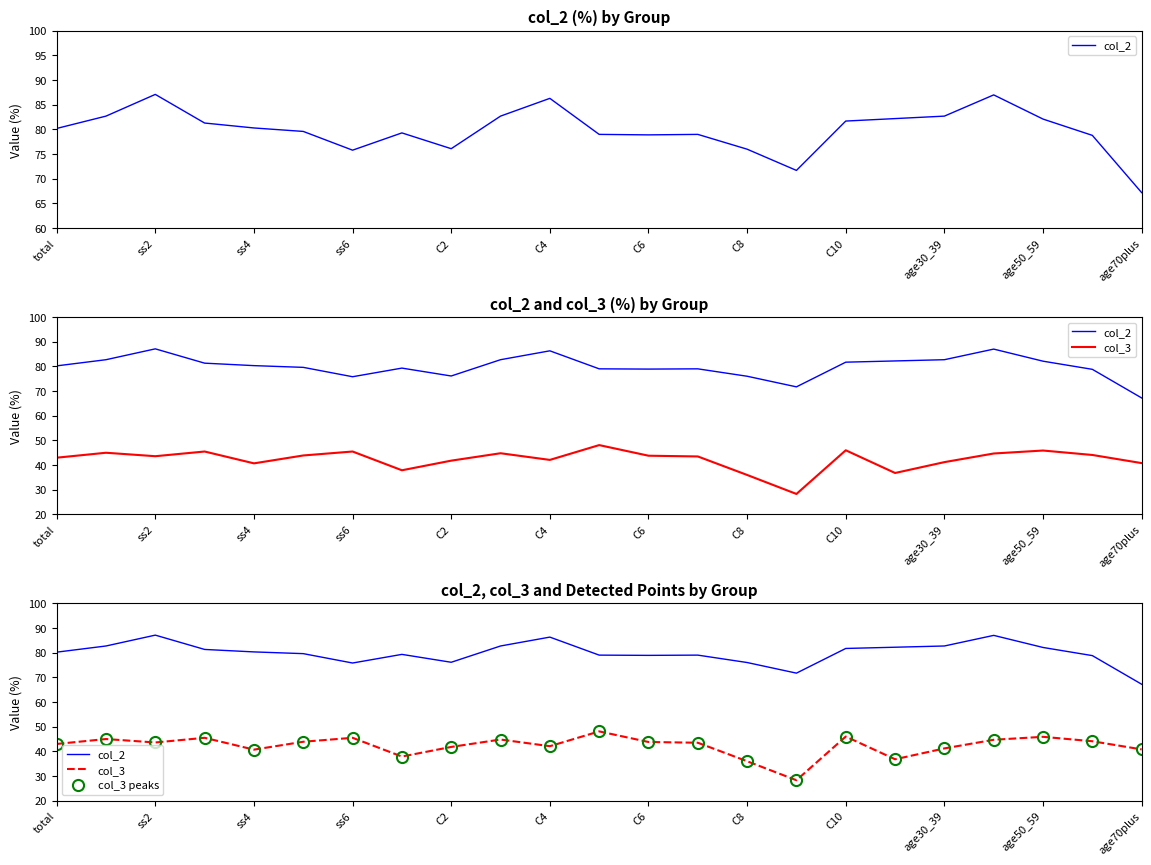

Between age30_39 and 15, which is larger?

age30_39